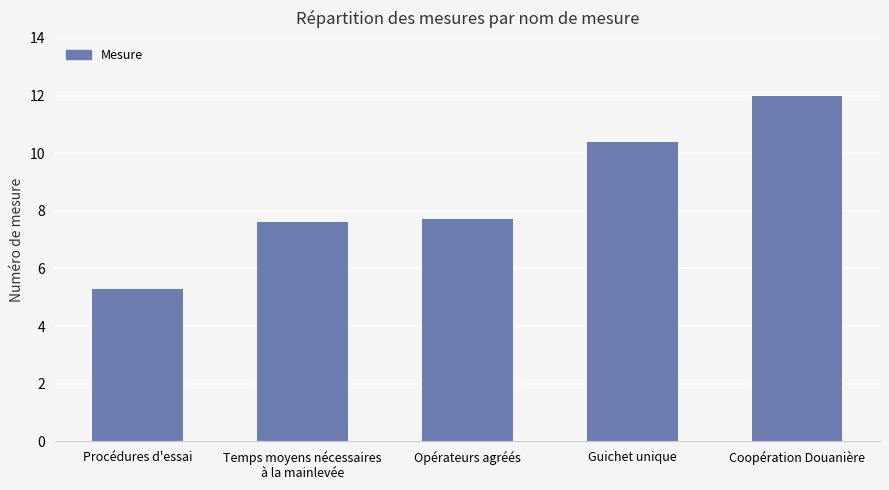

Reading left to right, extract all data points from this chart.

Procédures d'essai=5.3	Temps moyens nécessaires
à la mainlevée=7.6	Opérateurs agréés=7.7	Guichet unique=10.4	Coopération Douanière=12.0